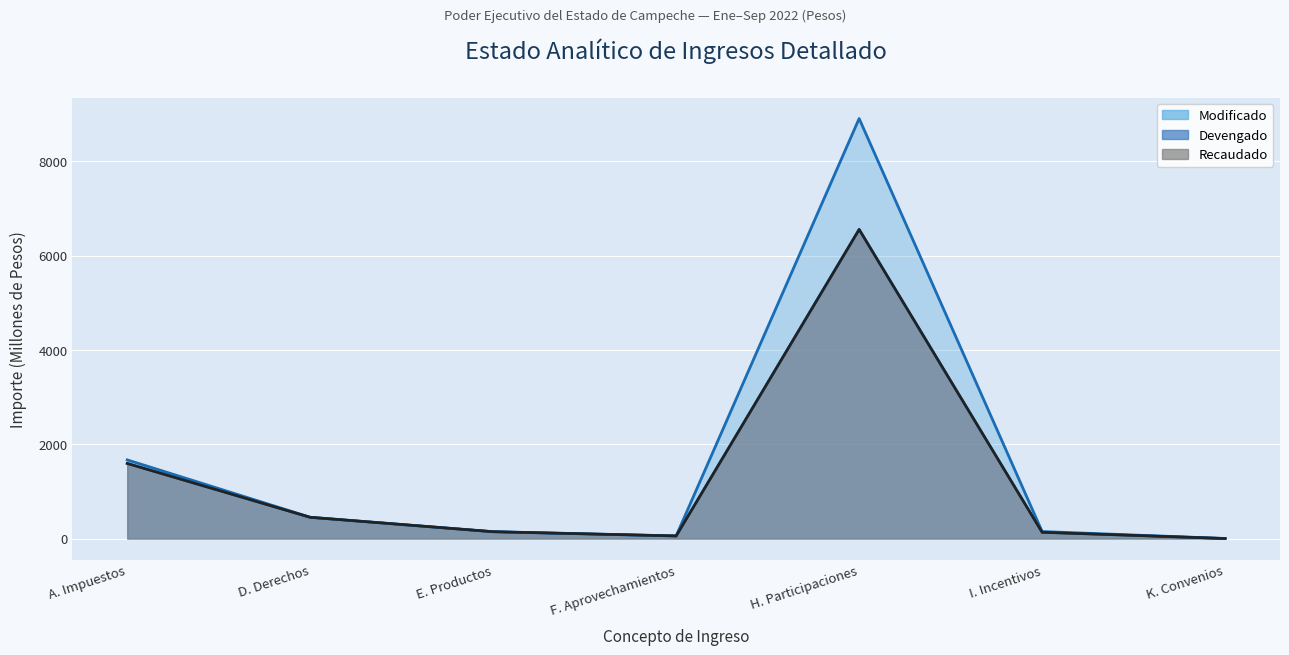

What is the value of the Recaudado point at the 3rd from the left?

144.4